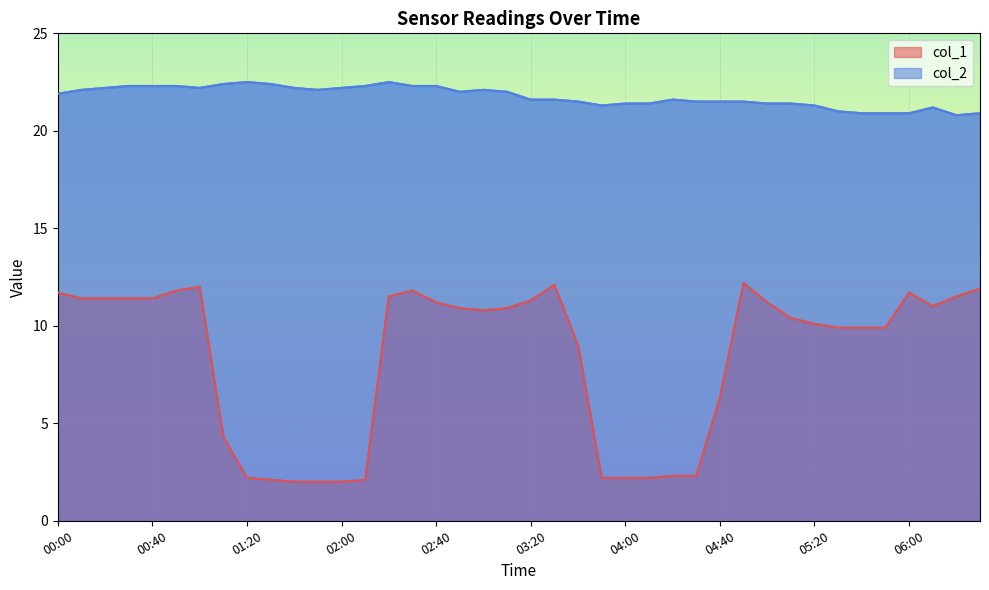

What is the value of the col_2 point at the 12th from the left?

22.1